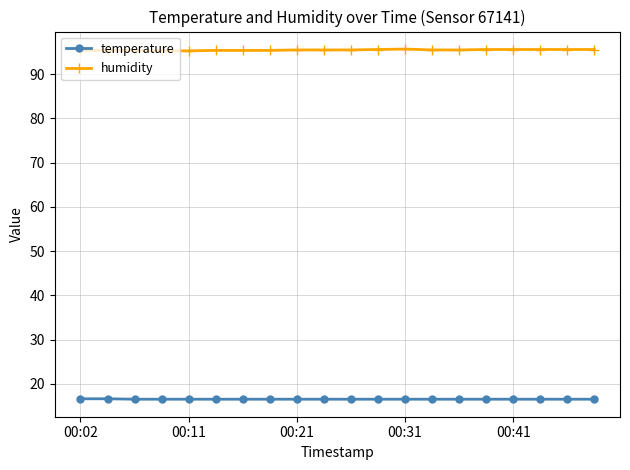

What is the maximum value for temperature?

16.6